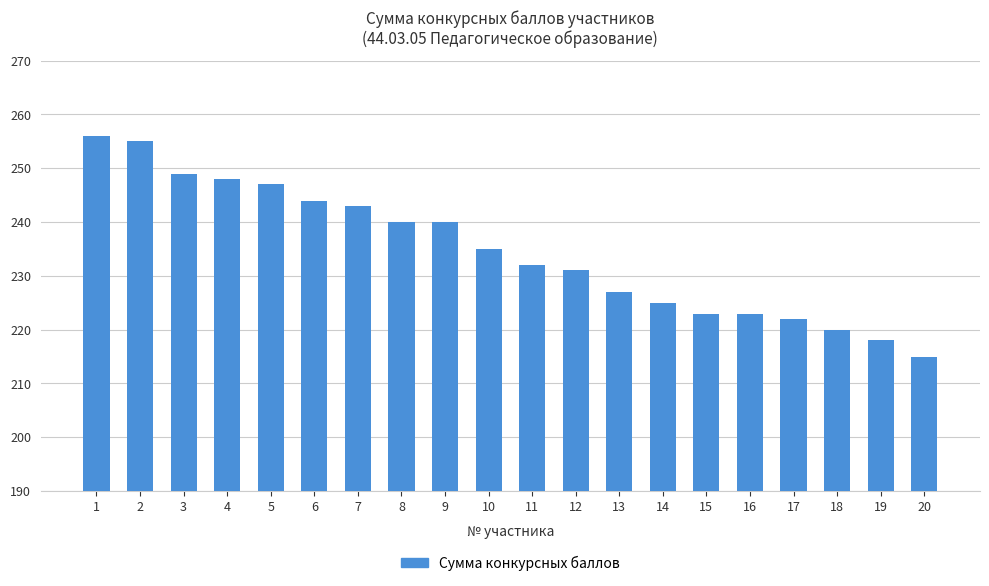

What is the change in value from 4 to 9?

-8